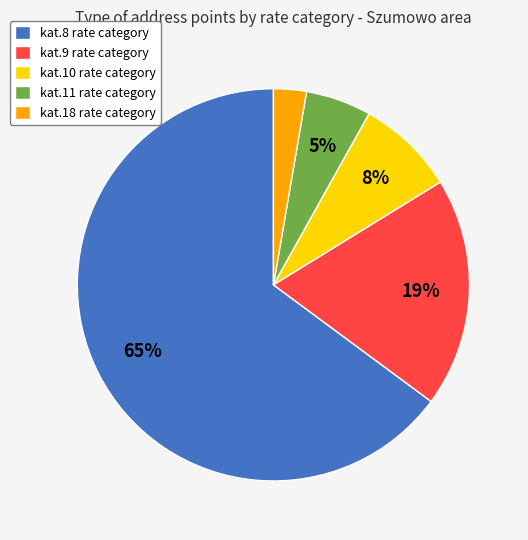

Between kat.9 rate category and kat.10 rate category, which is larger?

kat.9 rate category